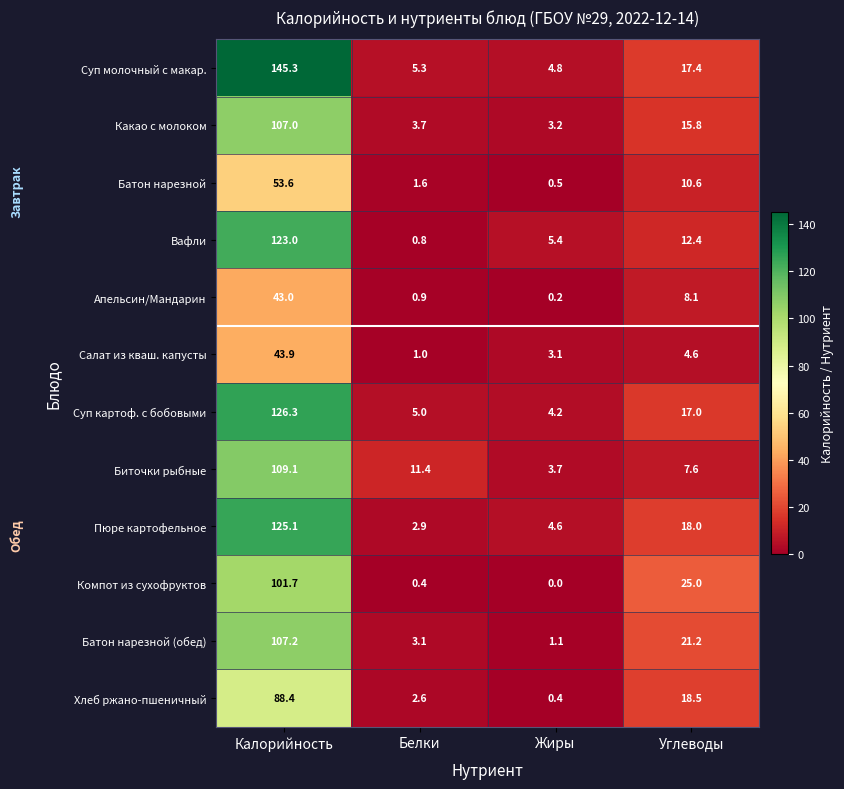

Rank the series by their maximum value, from lowest to highest.

Апельсин/Мандарин, Салат из кваш. капусты, Батон нарезной, Хлеб ржано-пшеничный, Компот из сухофруктов, Какао с молоком, Батон нарезной (обед), Биточки рыбные, Вафли, Пюре картофельное, Суп картоф. с бобовыми, Суп молочный с макар.